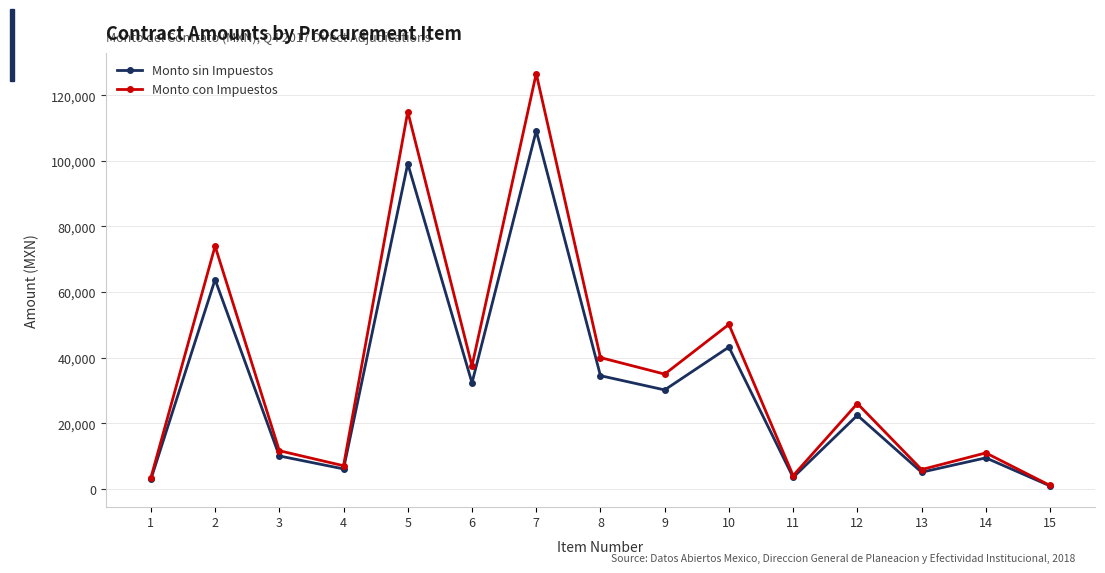

True or false: Monto con Impuestos has a value of 34689.6 at 2.

False